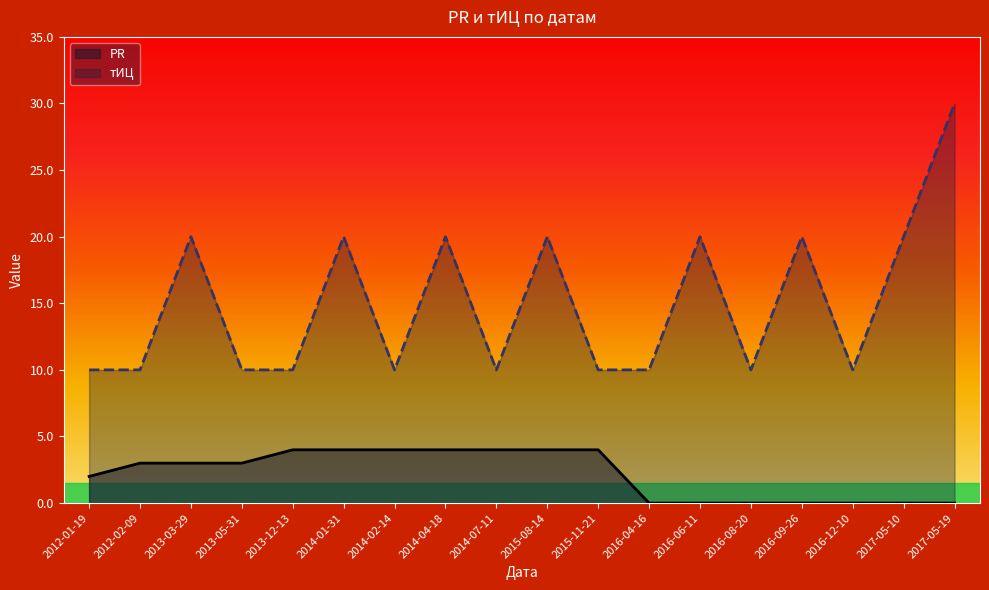

Which label corresponds to the largest value in the chart?

2017-05-19